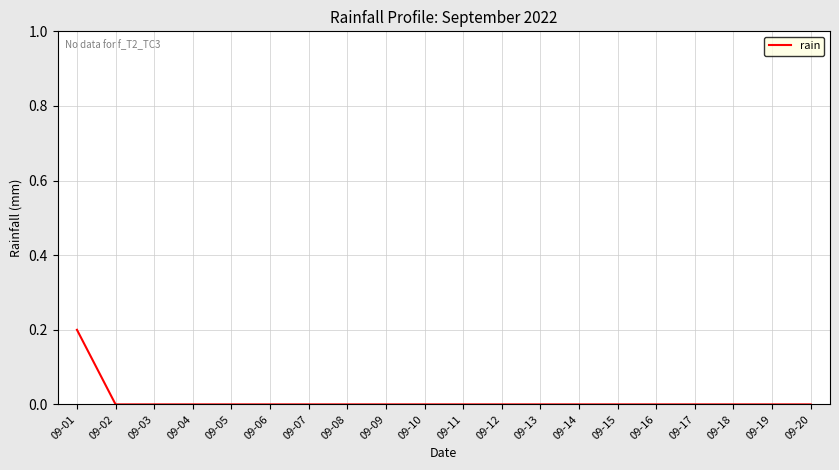

What is the difference between the maximum and second lowest values?

0.2